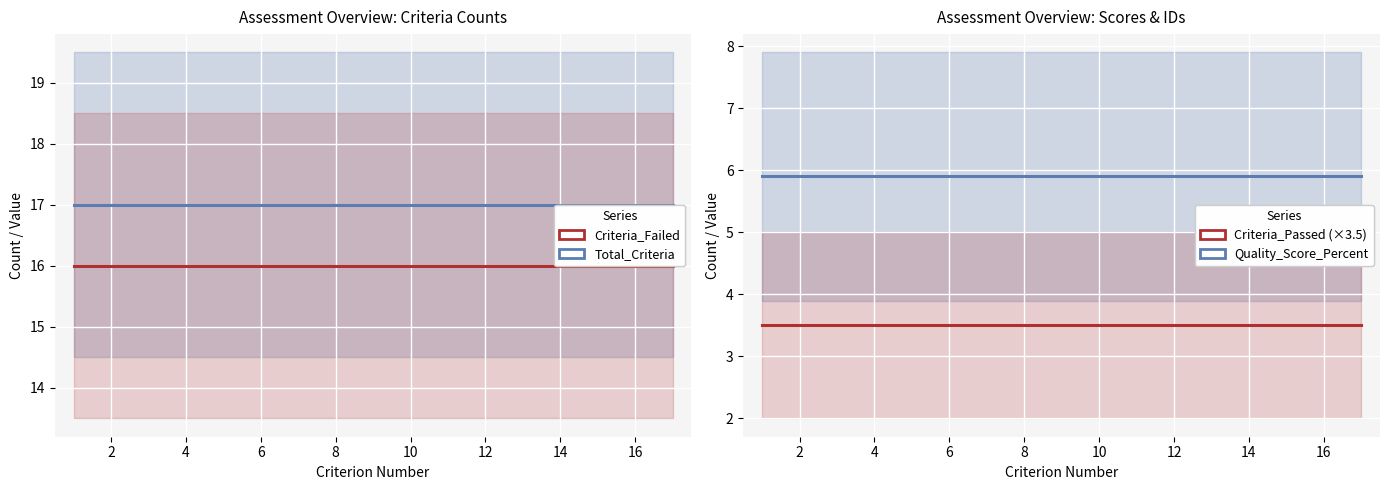

True or false: Total_Criteria and Quality_Score_Percent intersect in this chart.

False